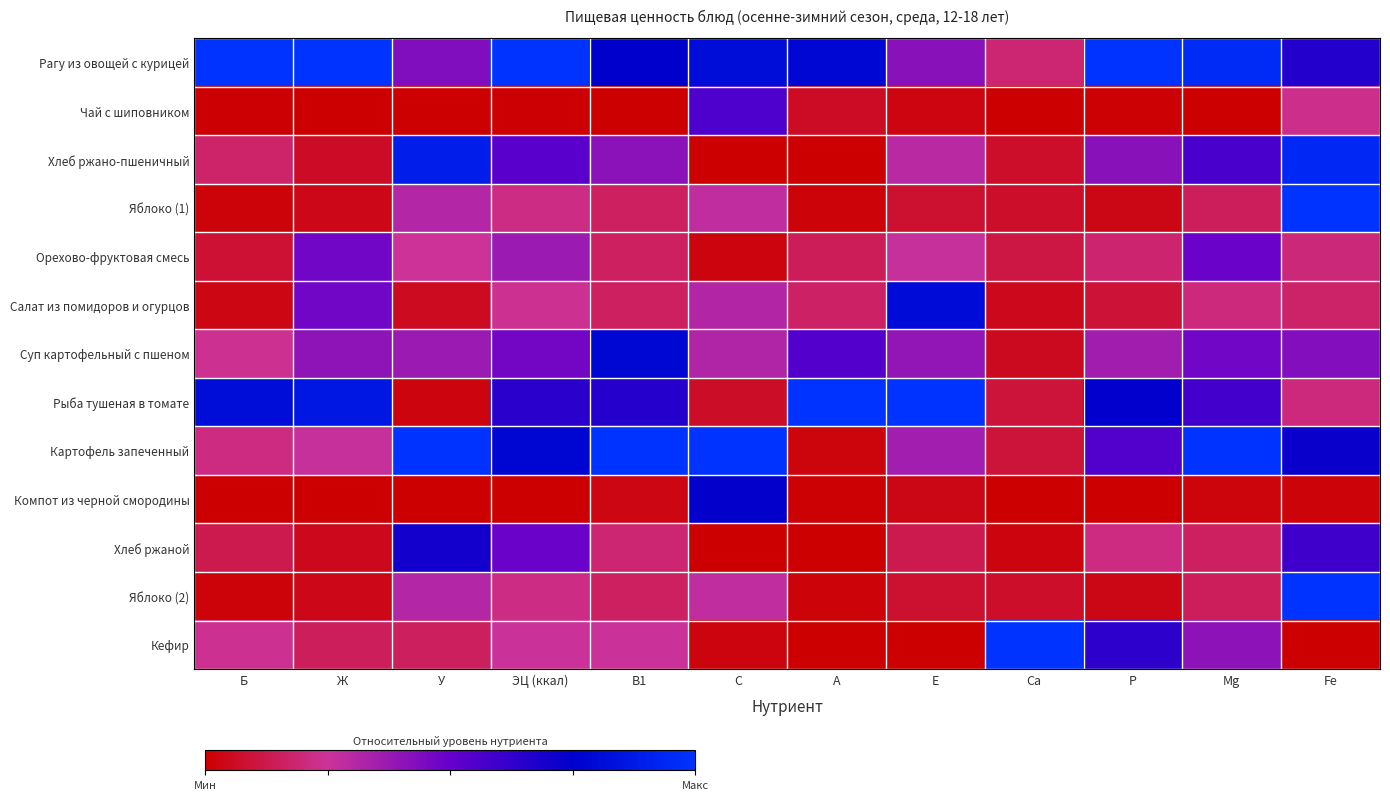

Reading left to right, extract all data points from this chart.

Рагу из овощей с курицей: Б=1.0	Ж=1.0	У=0.4	ЭЦ (ккал)=1.0	B1=0.8	C=0.8	A=0.8	E=0.4	Ca=0.2	P=1.0	Mg=1.0	Fe=0.7
Чай с шиповником: Б=0.0	Ж=0.0	У=0.0	ЭЦ (ккал)=0.0	B1=0.0	C=0.6	A=0.1	E=0.0	Ca=0.0	P=0.0	Mg=0.0	Fe=0.2
Хлеб ржано-пшеничный: Б=0.2	Ж=0.1	У=0.9	ЭЦ (ккал)=0.5	B1=0.4	C=0.0	A=0.0	E=0.3	Ca=0.1	P=0.4	Mg=0.6	Fe=0.9
Яблоко (1): Б=0.0	Ж=0.0	У=0.3	ЭЦ (ккал)=0.2	B1=0.2	C=0.3	A=0.0	E=0.1	Ca=0.1	P=0.0	Mg=0.1	Fe=1.0
Орехово-фруктовая смесь: Б=0.1	Ж=0.5	У=0.2	ЭЦ (ккал)=0.4	B1=0.2	C=0.0	A=0.1	E=0.3	Ca=0.1	P=0.2	Mg=0.5	Fe=0.2
Салат из помидоров и огурцов: Б=0.0	Ж=0.5	У=0.1	ЭЦ (ккал)=0.2	B1=0.2	C=0.3	A=0.2	E=0.8	Ca=0.0	P=0.1	Mg=0.2	Fe=0.2
Суп картофельный с пшеном: Б=0.2	Ж=0.4	У=0.4	ЭЦ (ккал)=0.5	B1=0.8	C=0.3	A=0.5	E=0.4	Ca=0.1	P=0.4	Mg=0.5	Fe=0.4
Рыба тушеная в томате: Б=0.8	Ж=0.9	У=0.0	ЭЦ (ккал)=0.6	B1=0.7	C=0.1	A=1.0	E=1.0	Ca=0.1	P=0.7	Mg=0.6	Fe=0.2
Картофель запеченный: Б=0.2	Ж=0.3	У=1.0	ЭЦ (ккал)=0.8	B1=1.0	C=1.0	A=0.0	E=0.4	Ca=0.1	P=0.6	Mg=1.0	Fe=0.7
Компот из черной смородины: Б=0.0	Ж=0.0	У=0.0	ЭЦ (ккал)=0.0	B1=0.0	C=0.7	A=0.0	E=0.0	Ca=0.0	P=0.0	Mg=0.0	Fe=0.0
Хлеб ржаной: Б=0.1	Ж=0.0	У=0.7	ЭЦ (ккал)=0.5	B1=0.2	C=0.0	A=0.0	E=0.1	Ca=0.0	P=0.2	Mg=0.2	Fe=0.6
Яблоко (2): Б=0.0	Ж=0.0	У=0.3	ЭЦ (ккал)=0.2	B1=0.2	C=0.3	A=0.0	E=0.1	Ca=0.1	P=0.0	Mg=0.1	Fe=1.0
Кефир: Б=0.2	Ж=0.1	У=0.2	ЭЦ (ккал)=0.3	B1=0.2	C=0.0	A=0.0	E=0.0	Ca=1.0	P=0.6	Mg=0.4	Fe=0.0